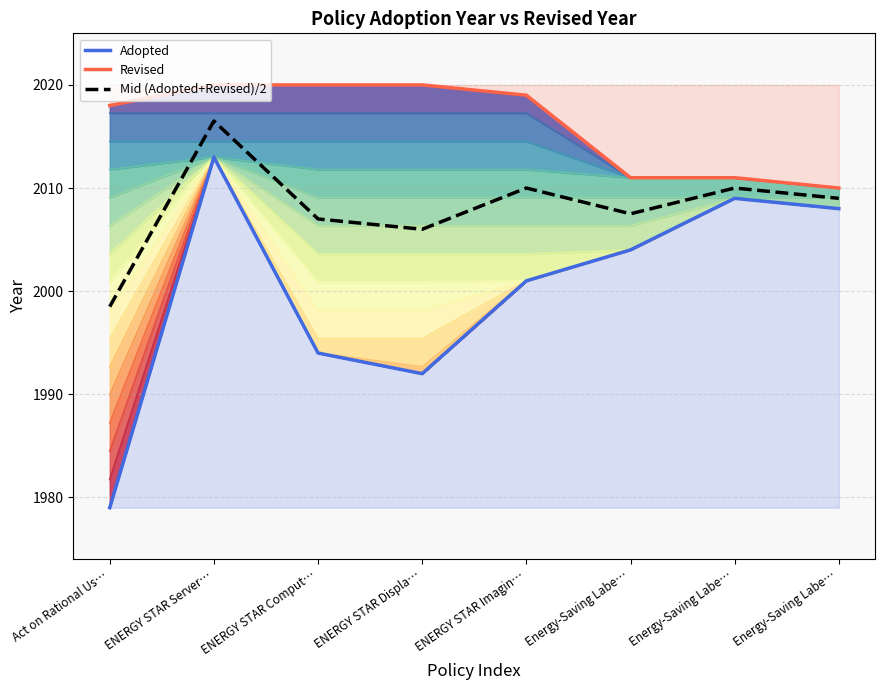

What is the minimum value shown in the chart?

1979.0